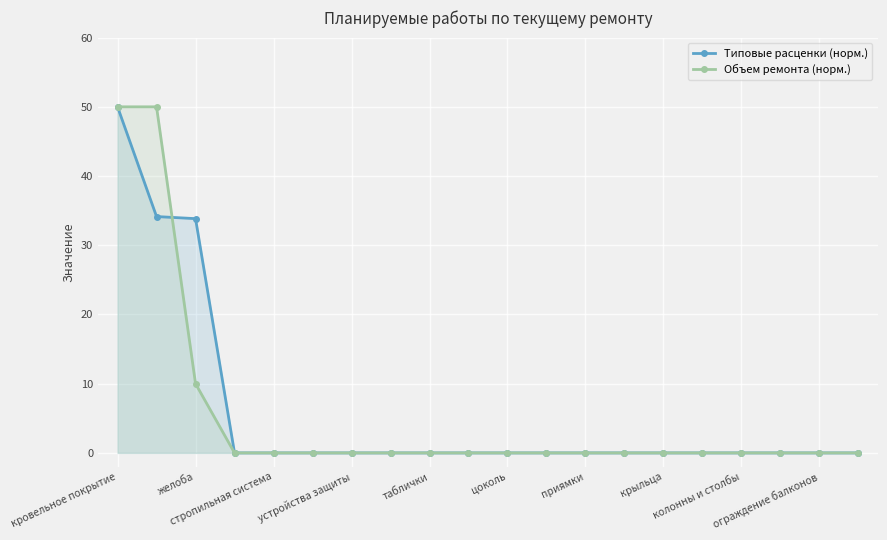

What is the average value of the Объем ремонта (норм.) series?

5.5